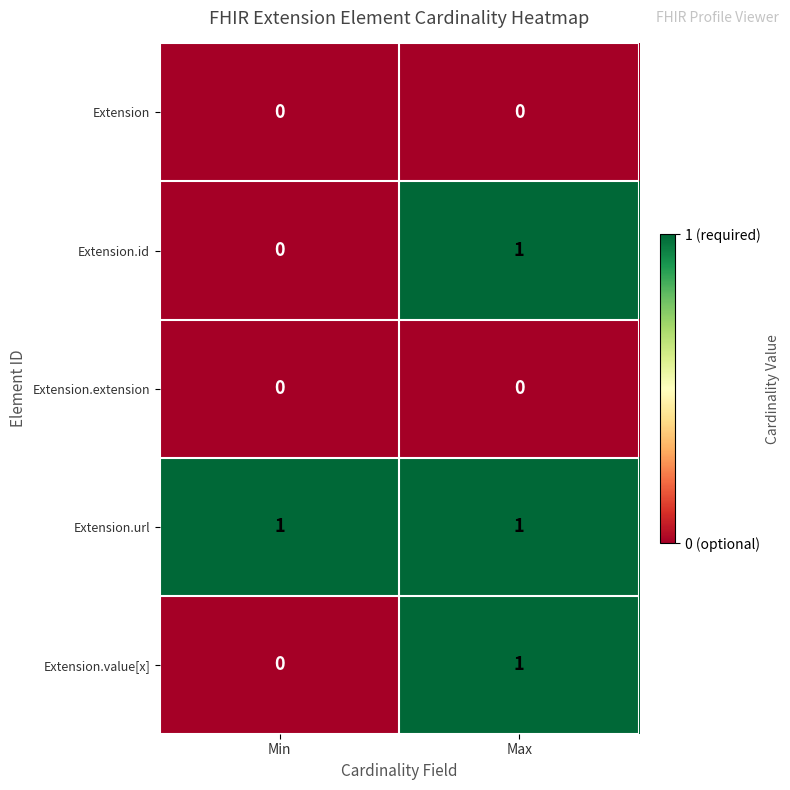

At which label does Extension.value[x] reach its peak?

Max